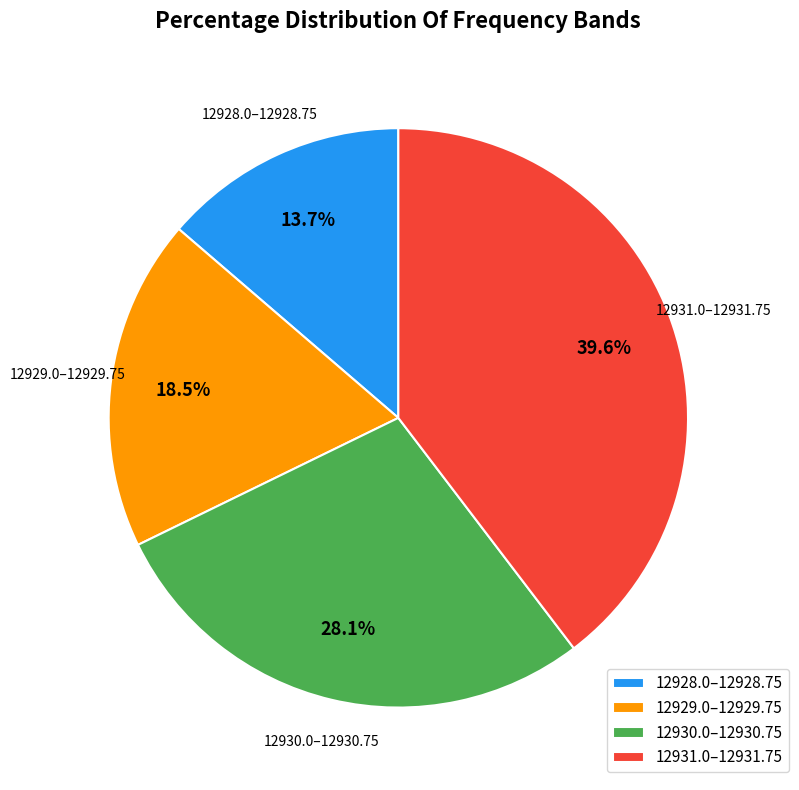

What portion of the pie excludes 12930.0–12930.75?

71.9%